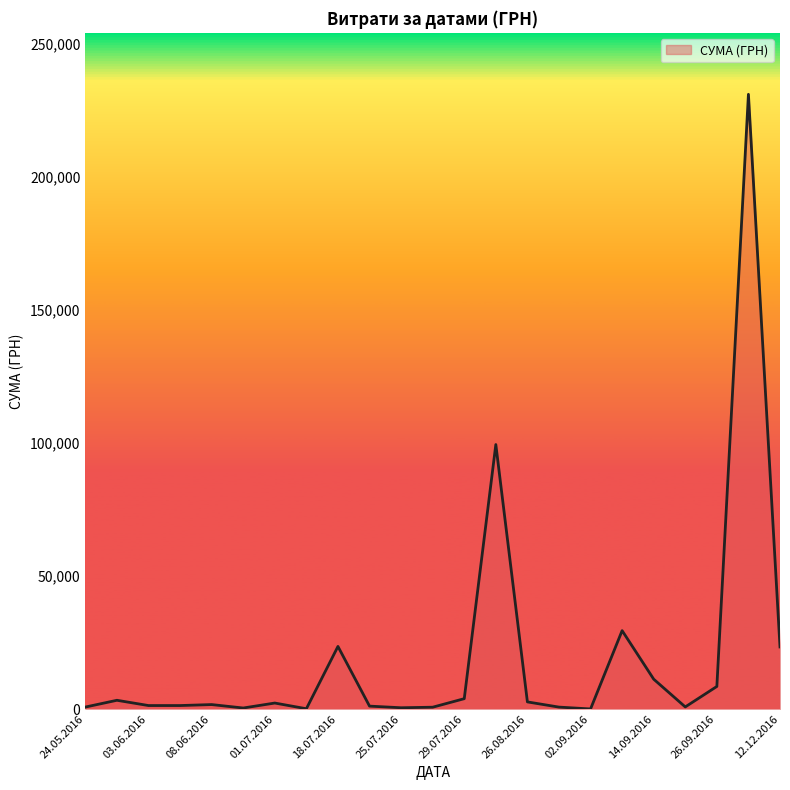

What is the difference between the maximum and second lowest values?

230743.7